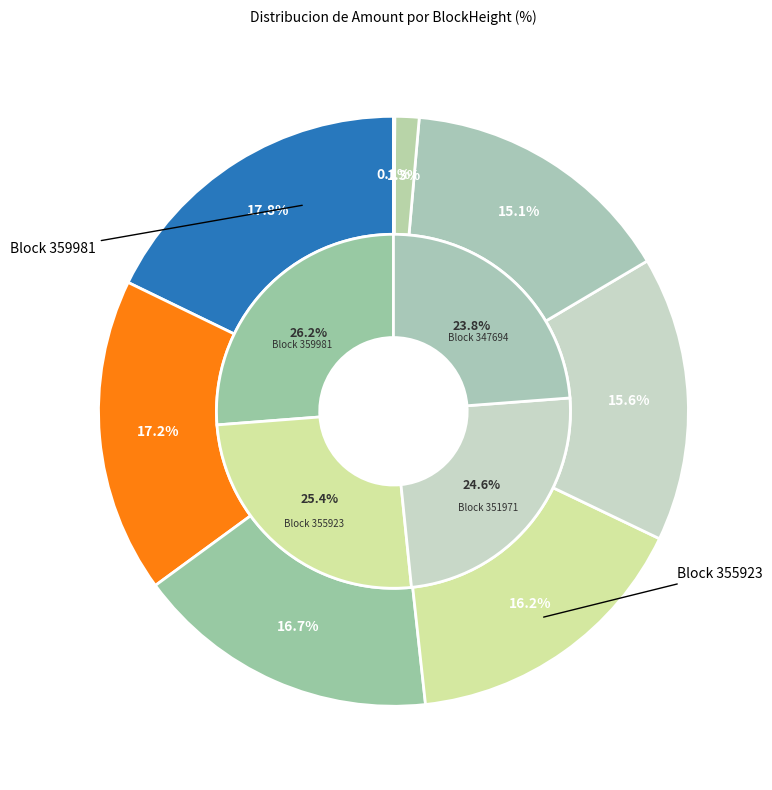

Is 348424 the majority of the pie?

No